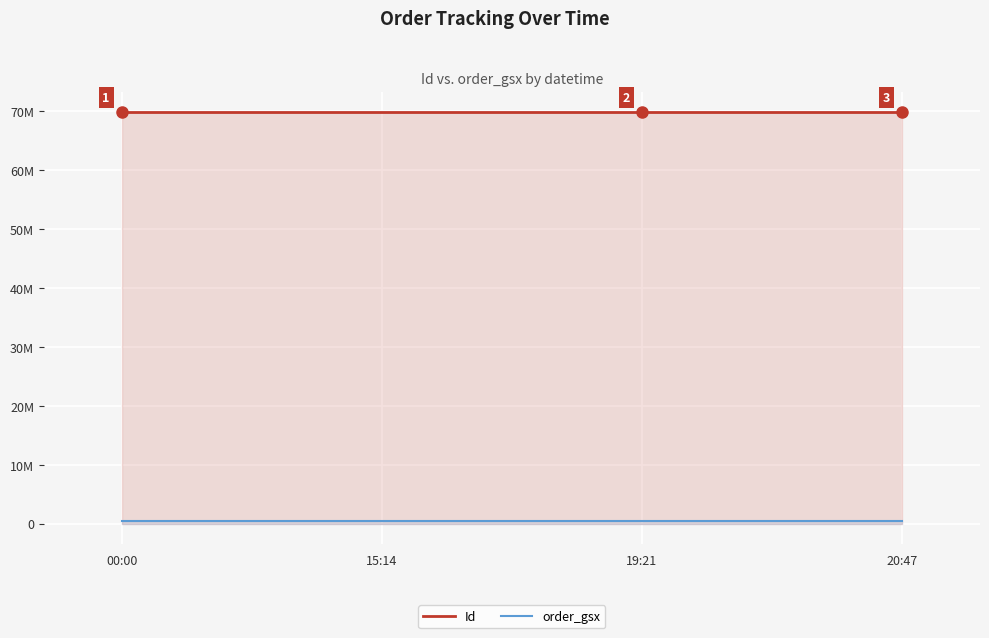

The order_gsx series shows 174802 at 15:14. True or false?

False